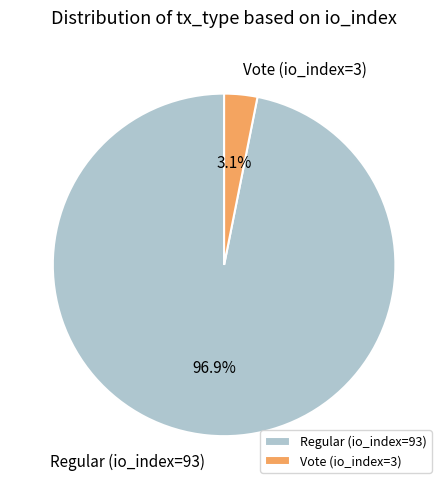

To the nearest percent, what portion does Regular (io_index=93) represent?

97%